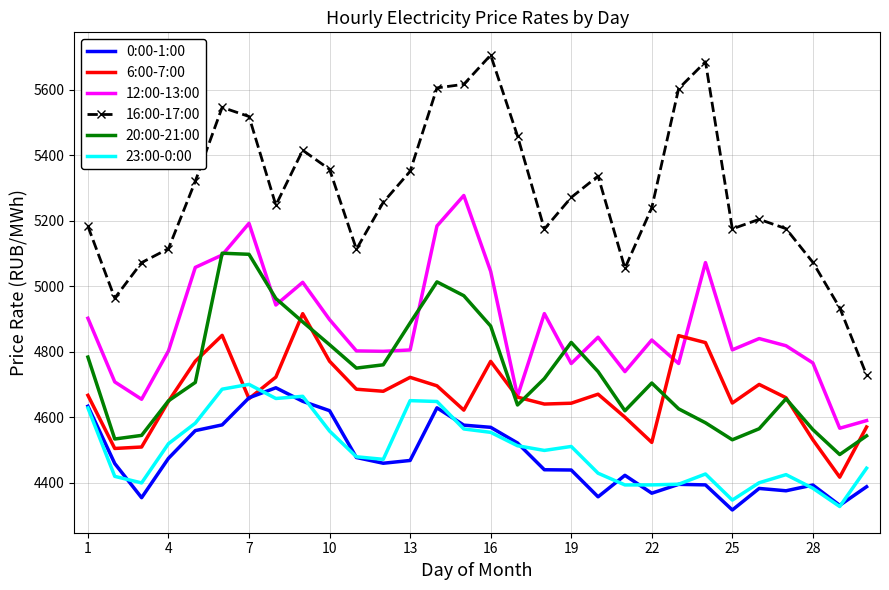

What are all the series names shown in the legend?

0:00-1:00, 6:00-7:00, 12:00-13:00, 16:00-17:00, 20:00-21:00, 23:00-0:00